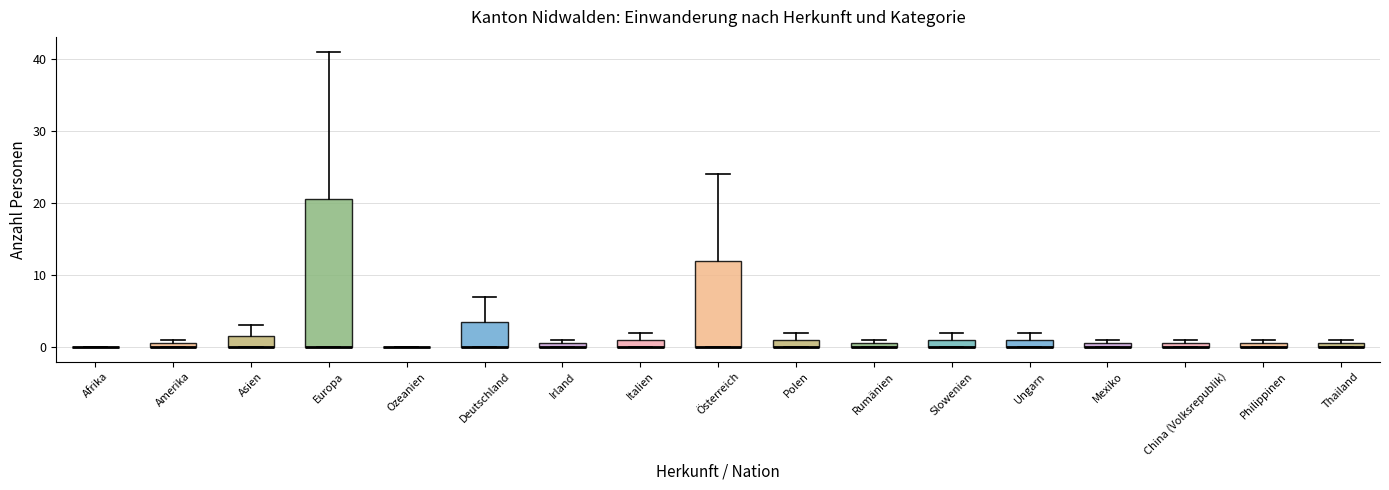

Where is the upper edge of the box for Ungarn on the y-axis? The values are not printed on the chart, so give them approximately, as read against the axis.

1